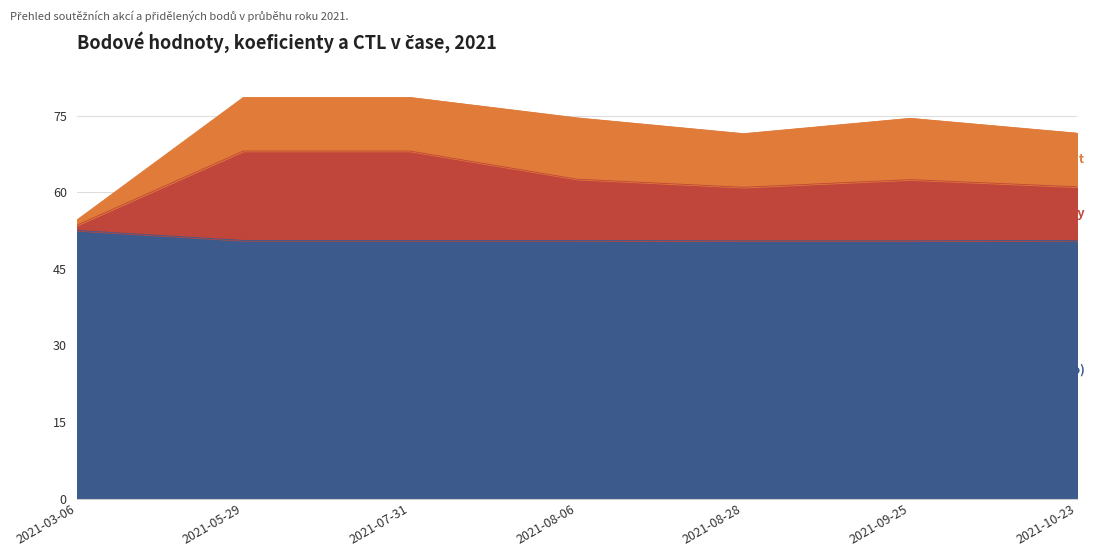

What is the total value across all series at 2021-07-31?

78.5